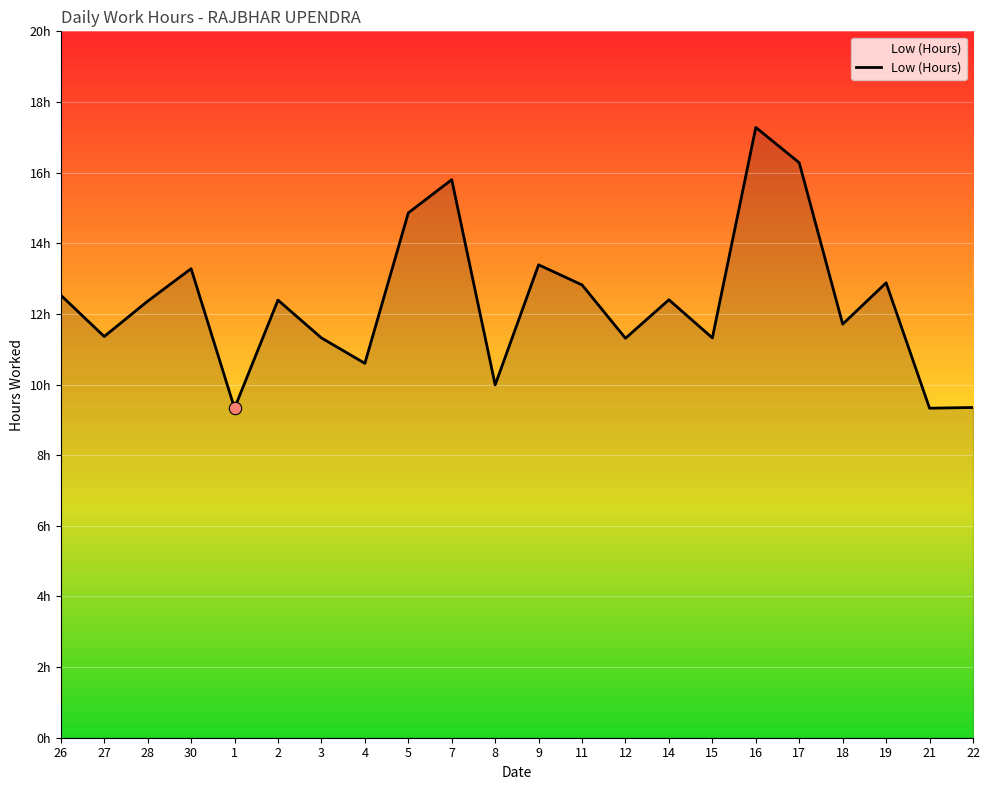

Is this an area chart (filled region under the line)?

Yes